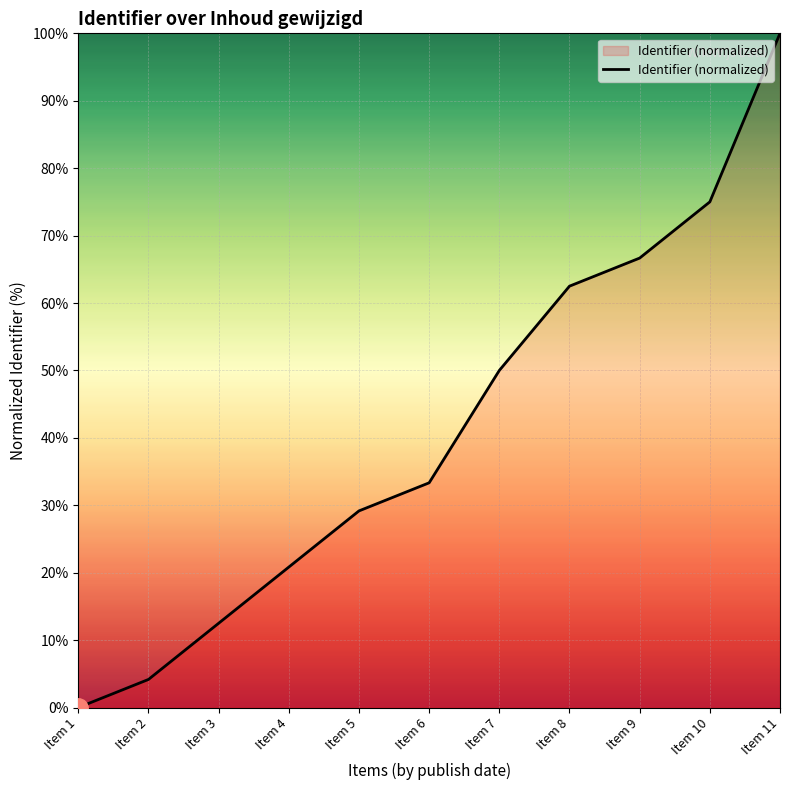

How many positive values are there?

10